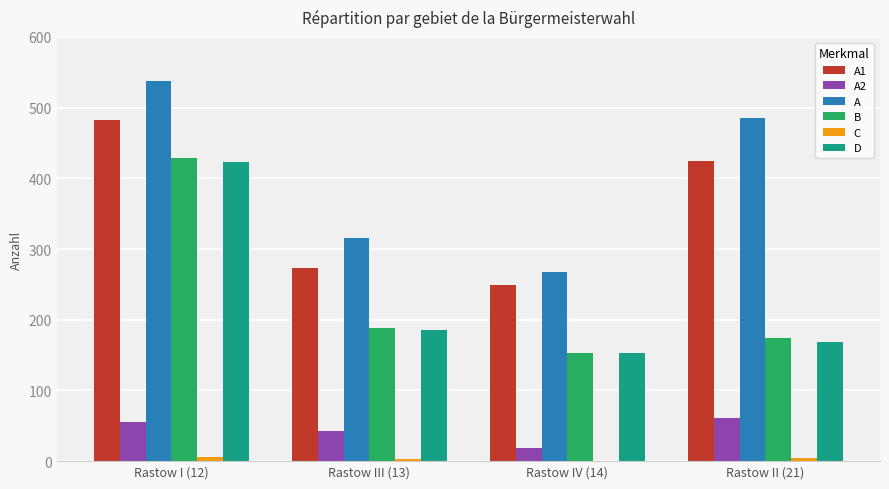

At which label does A1 reach its peak?

Rastow I (12)